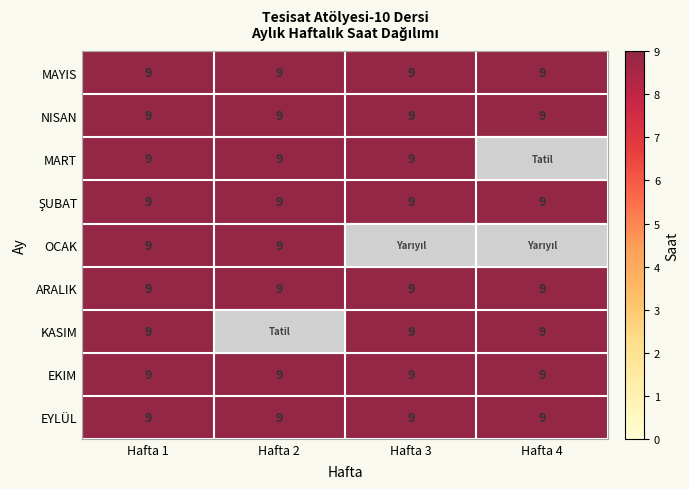

What is the maximum value for NISAN?

9